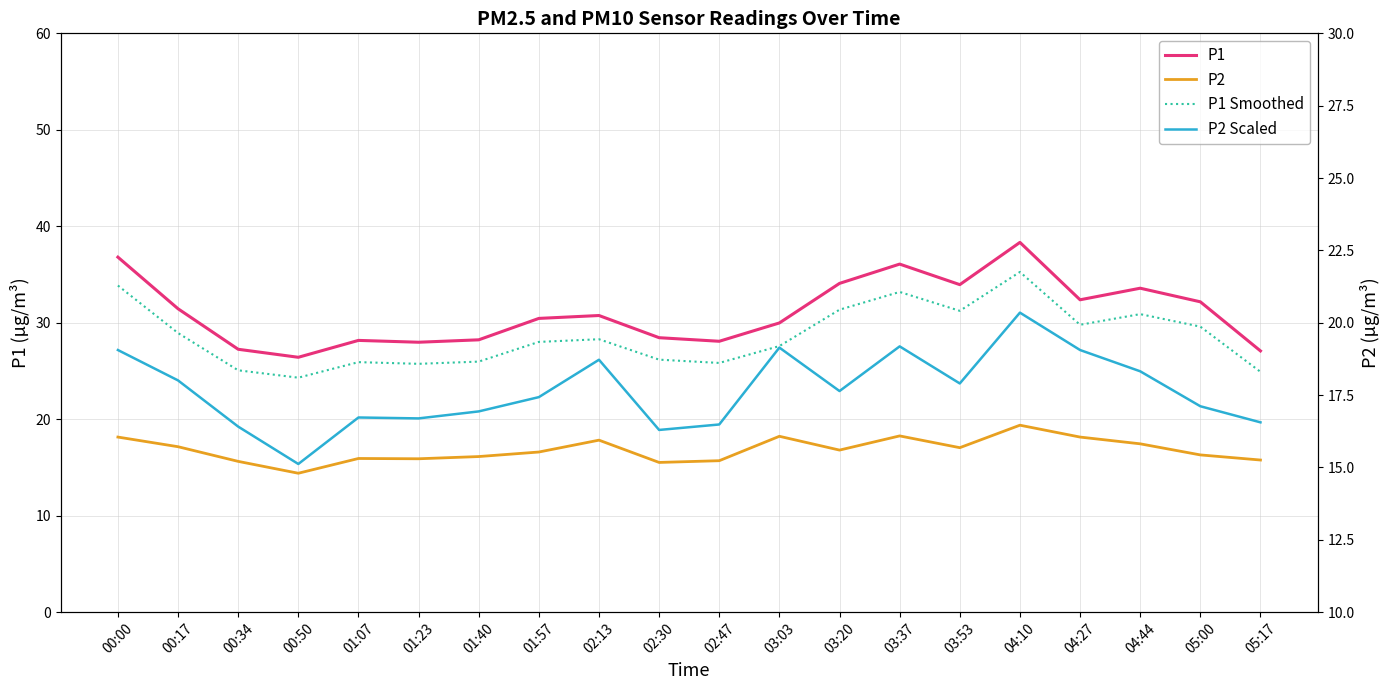

True or false: P1 Smoothed has more than 2 points higher than both neighbors.

True